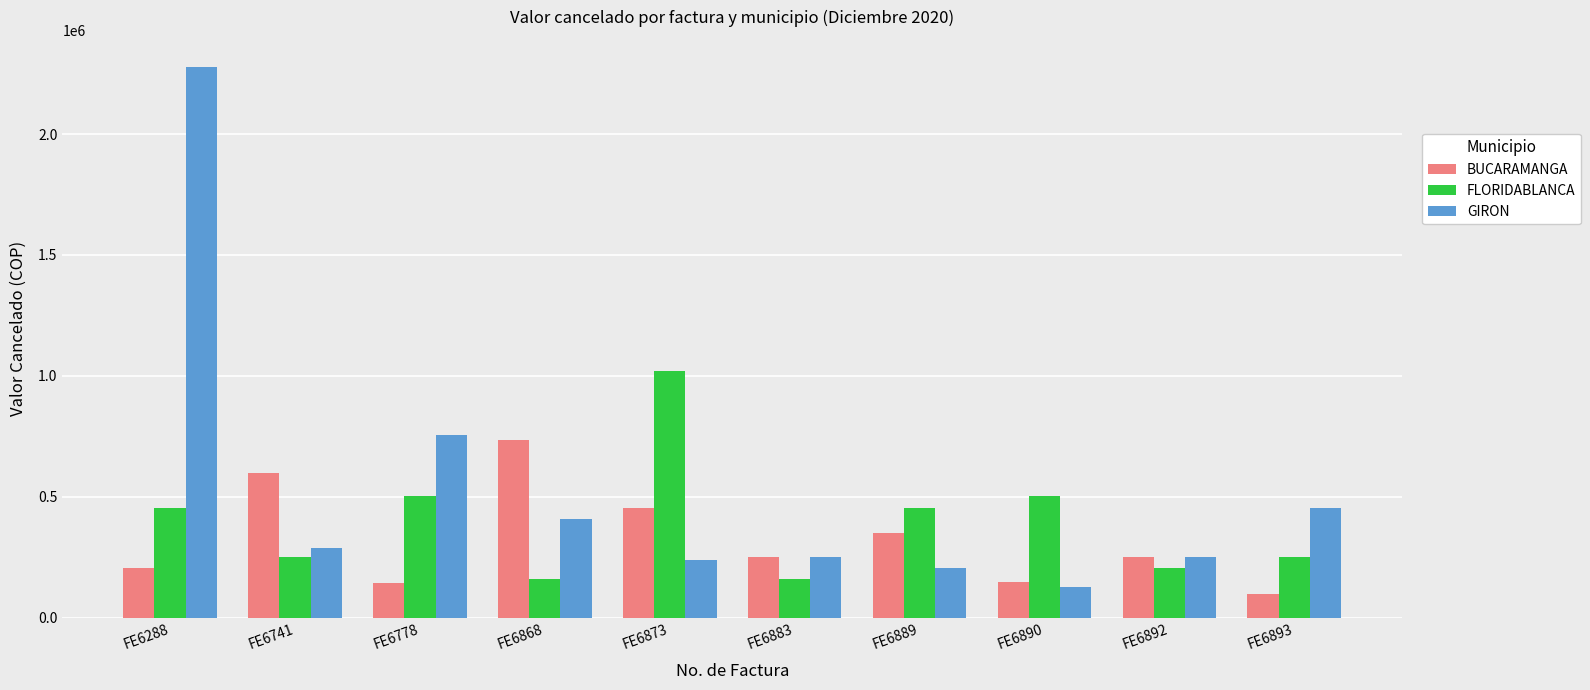

Between FE6741 and FE6893, which series saw the biggest shift?

BUCARAMANGA